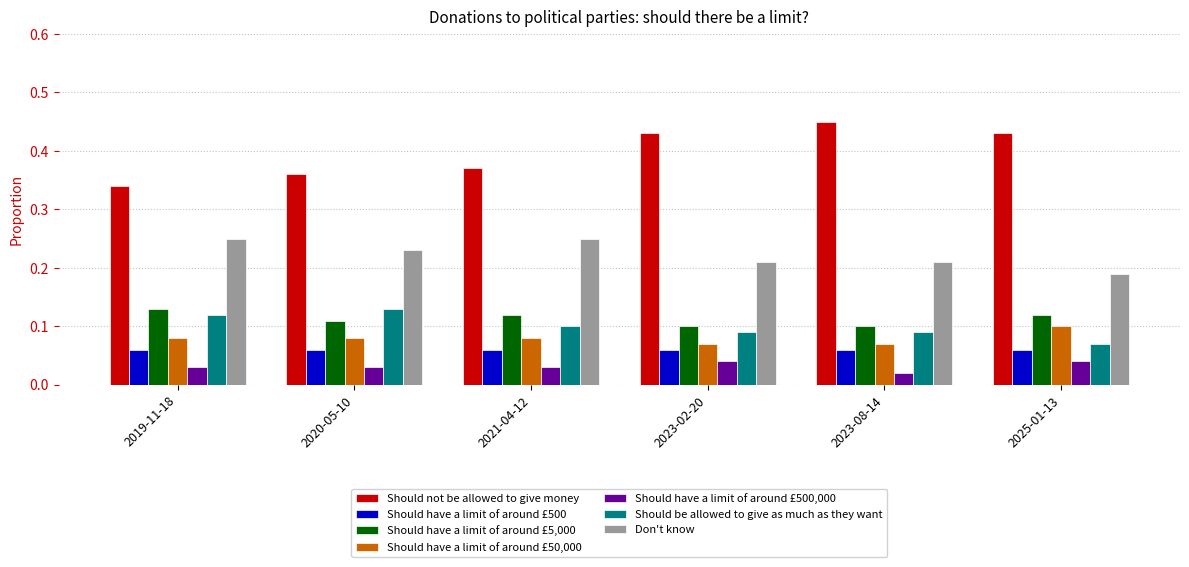

Which category has the highest value across all series?

2023-08-14